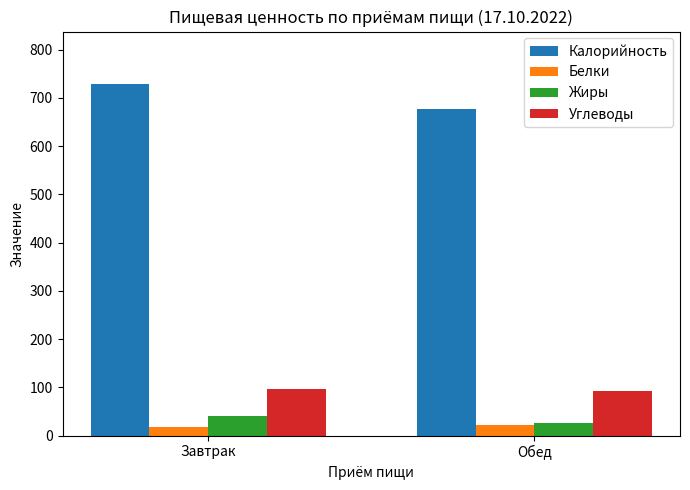

What is the label of the 2nd bar from the left?

Обед